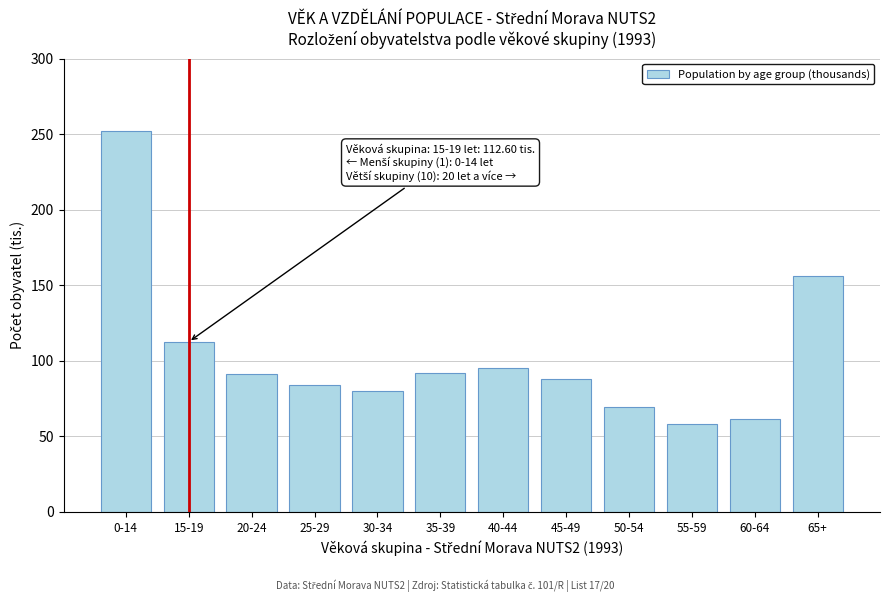

What value does the data have at 40-44?

95.2